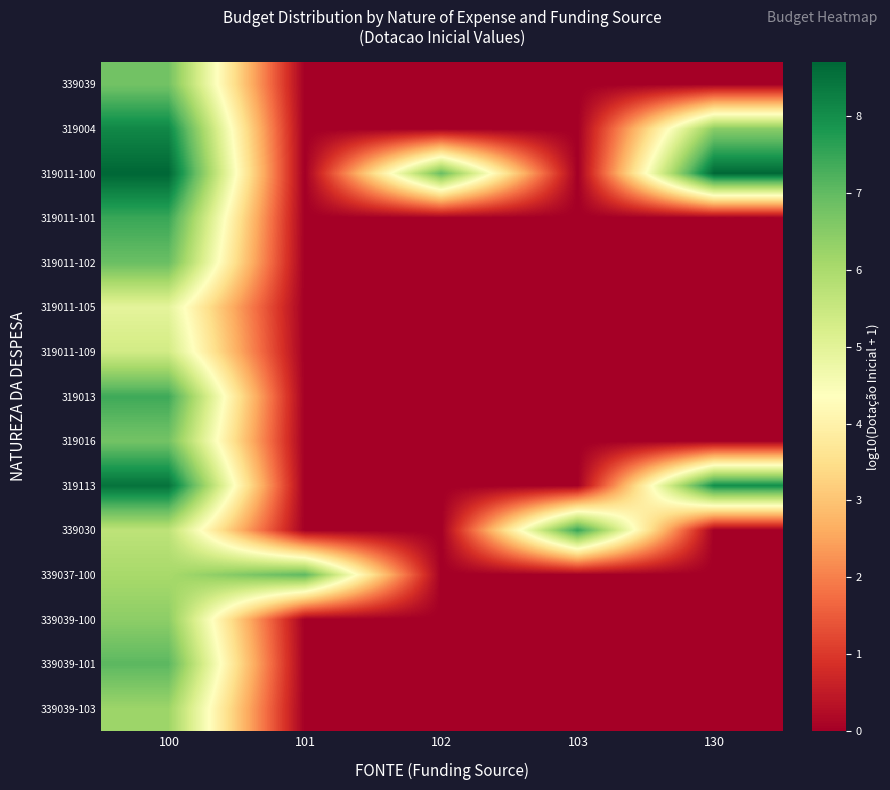

What is the difference between the highest and lowest values at 100?

3.8